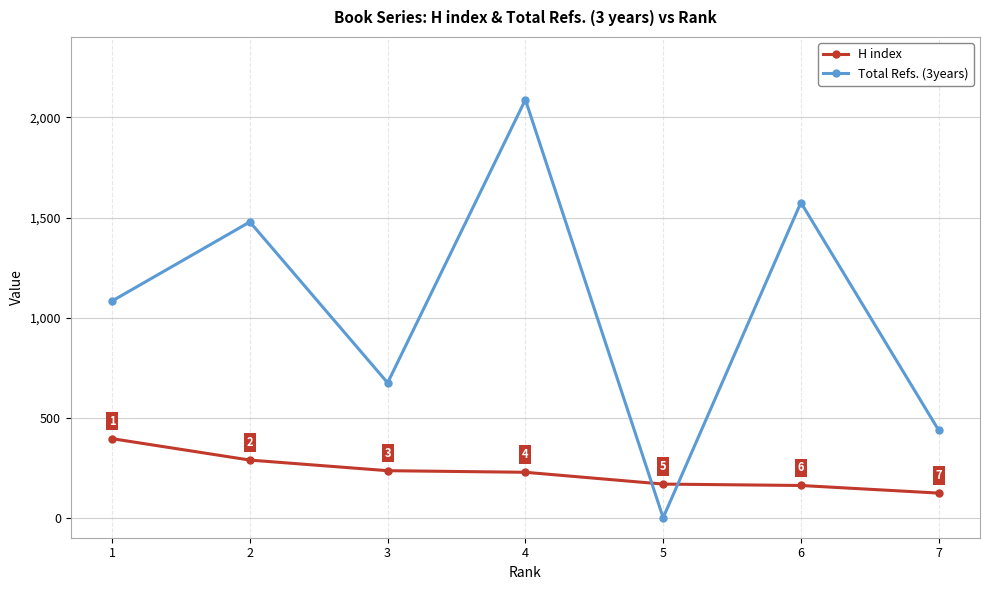

Where do Total Refs. (3years) and H index first cross each other?

4 and 5